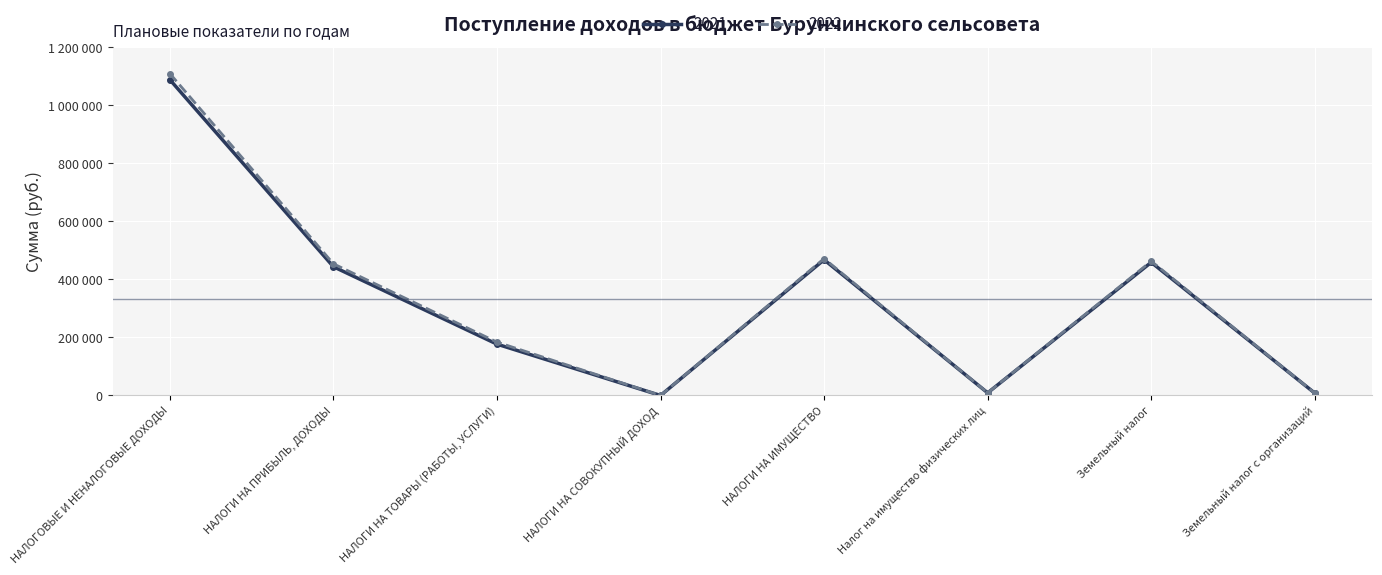

Is this an area chart (filled region under the line)?

No